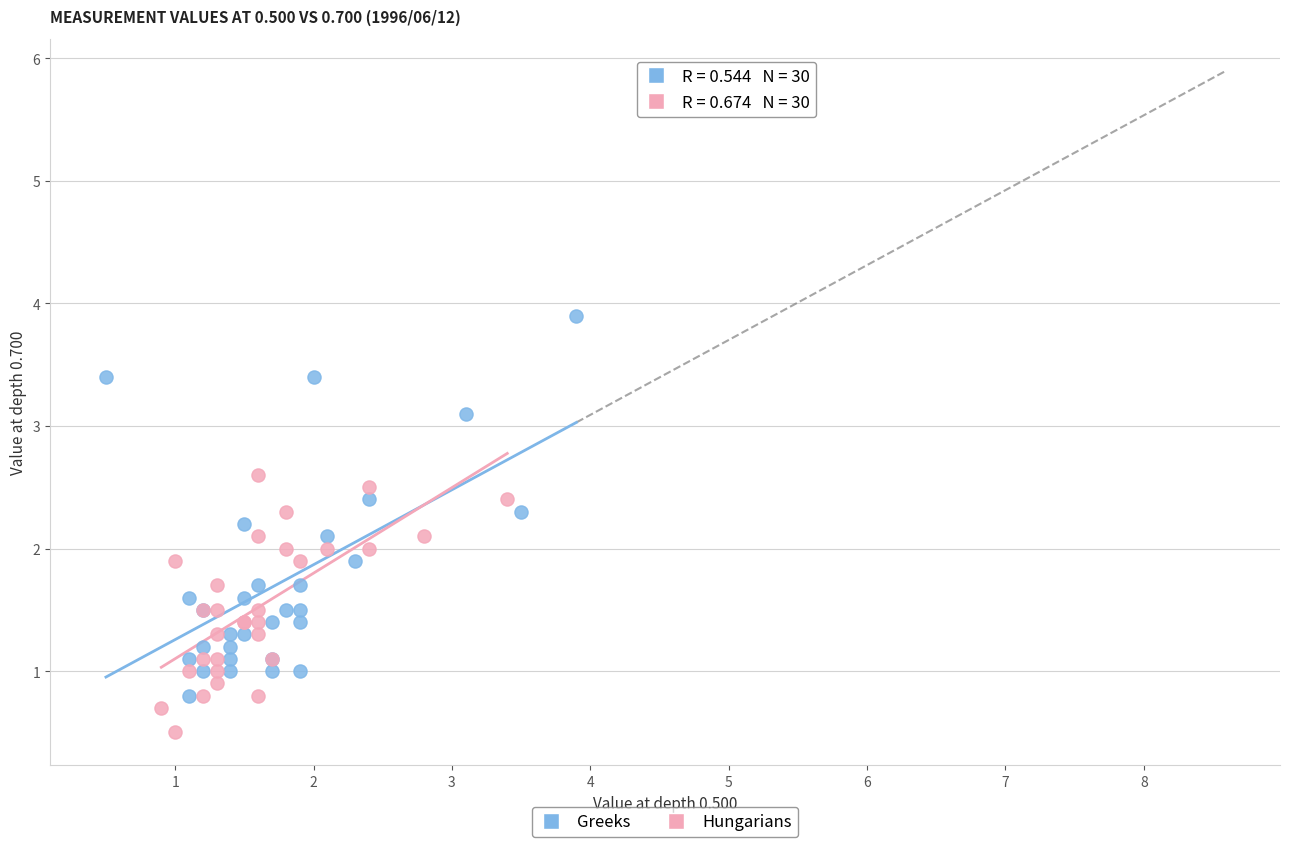

Which series has the largest Y range (max minus min)?

Greeks